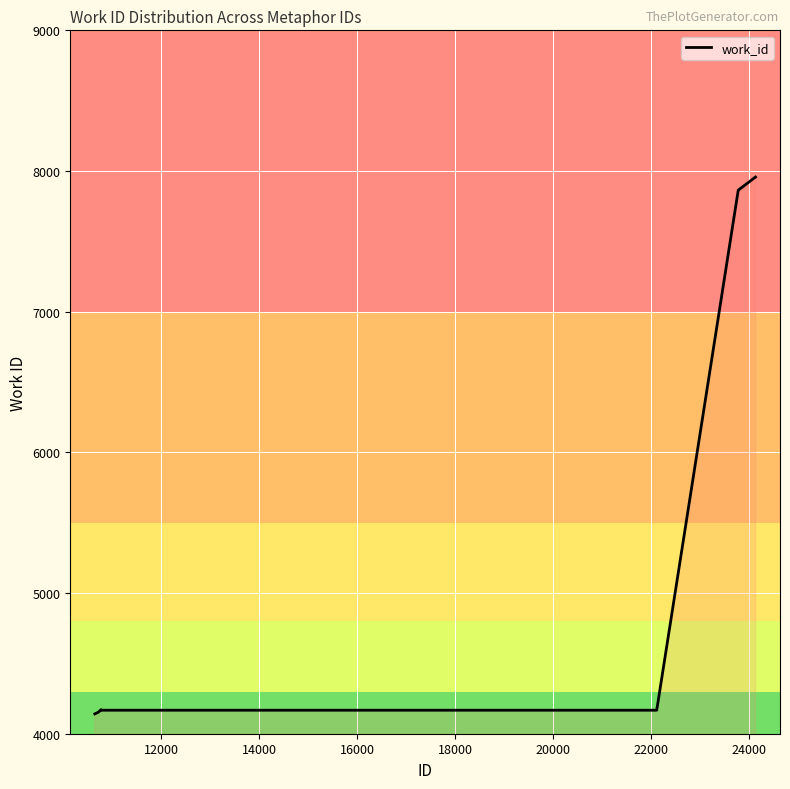

What is the greatest value displayed?

7957